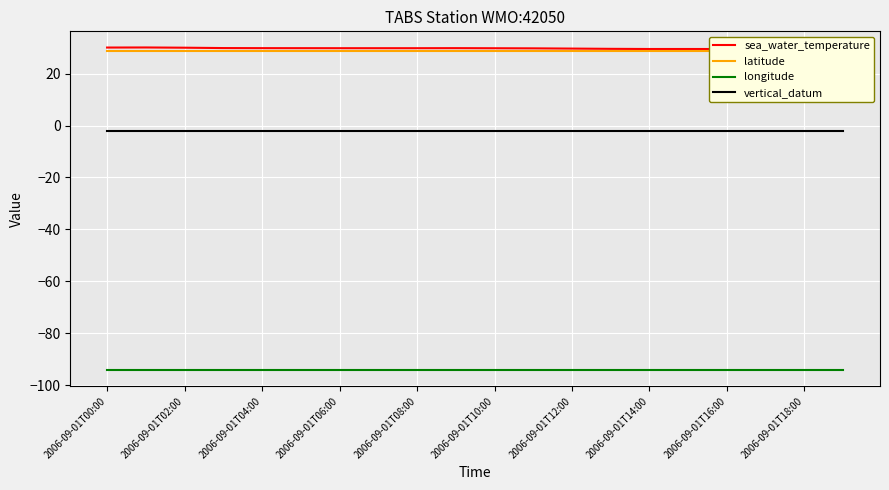

What is the label of the 7th point from the right?

13